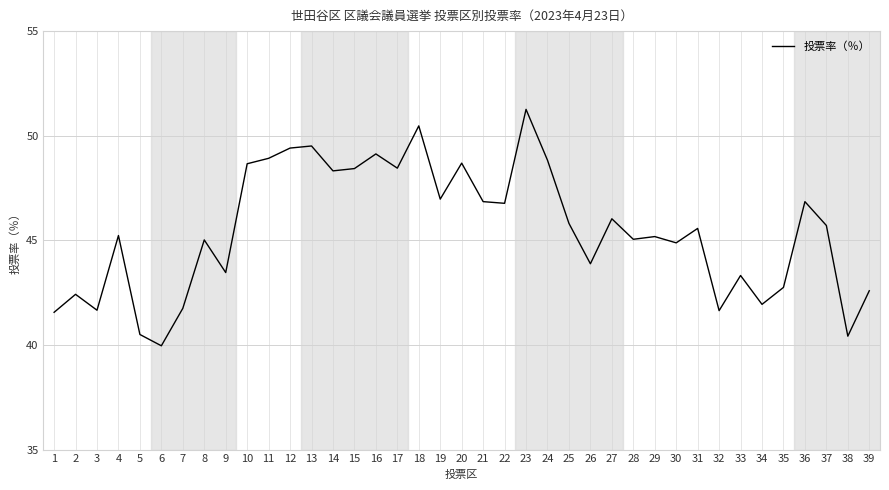

What is the change in value from 28 to 39?

-2.5